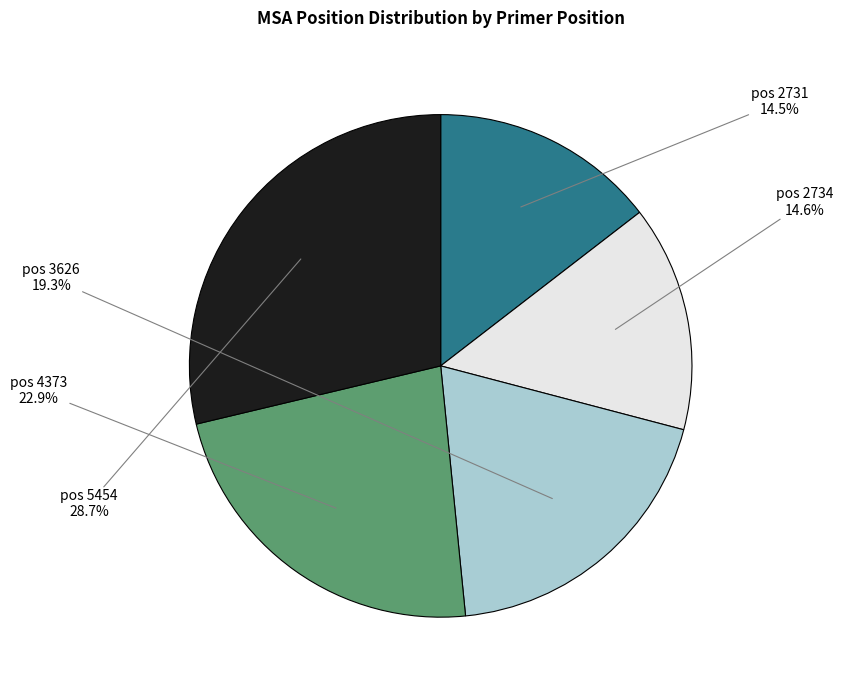

Is there any slice that represents more than half of the pie?

No